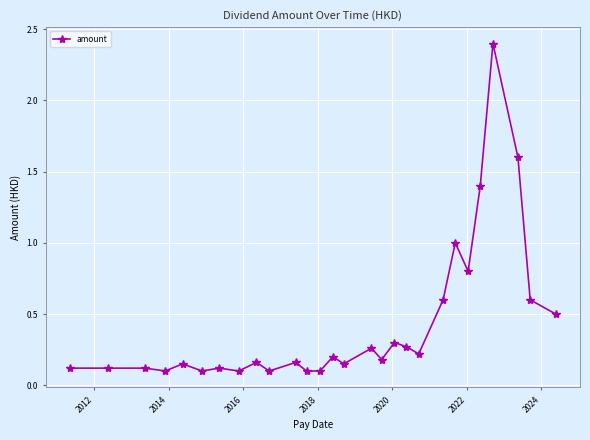

What is the difference between the second highest and second lowest values?

1.5